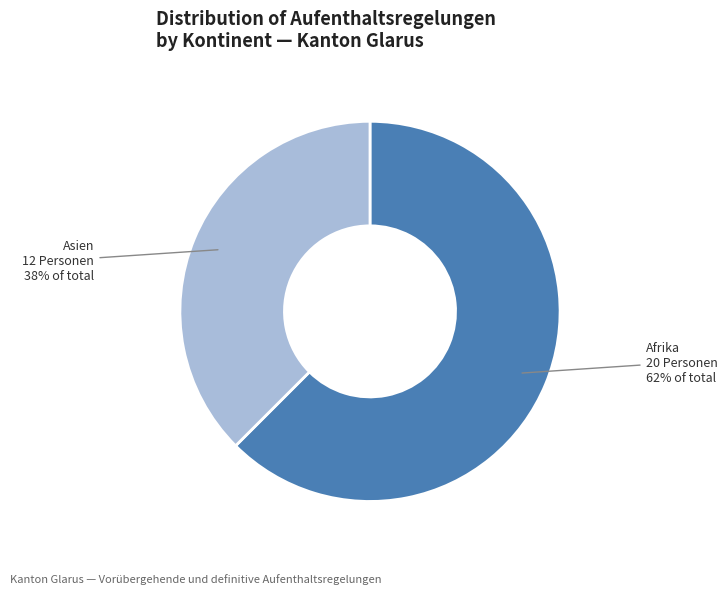

To the nearest percent, what is the average slice percentage?

50%